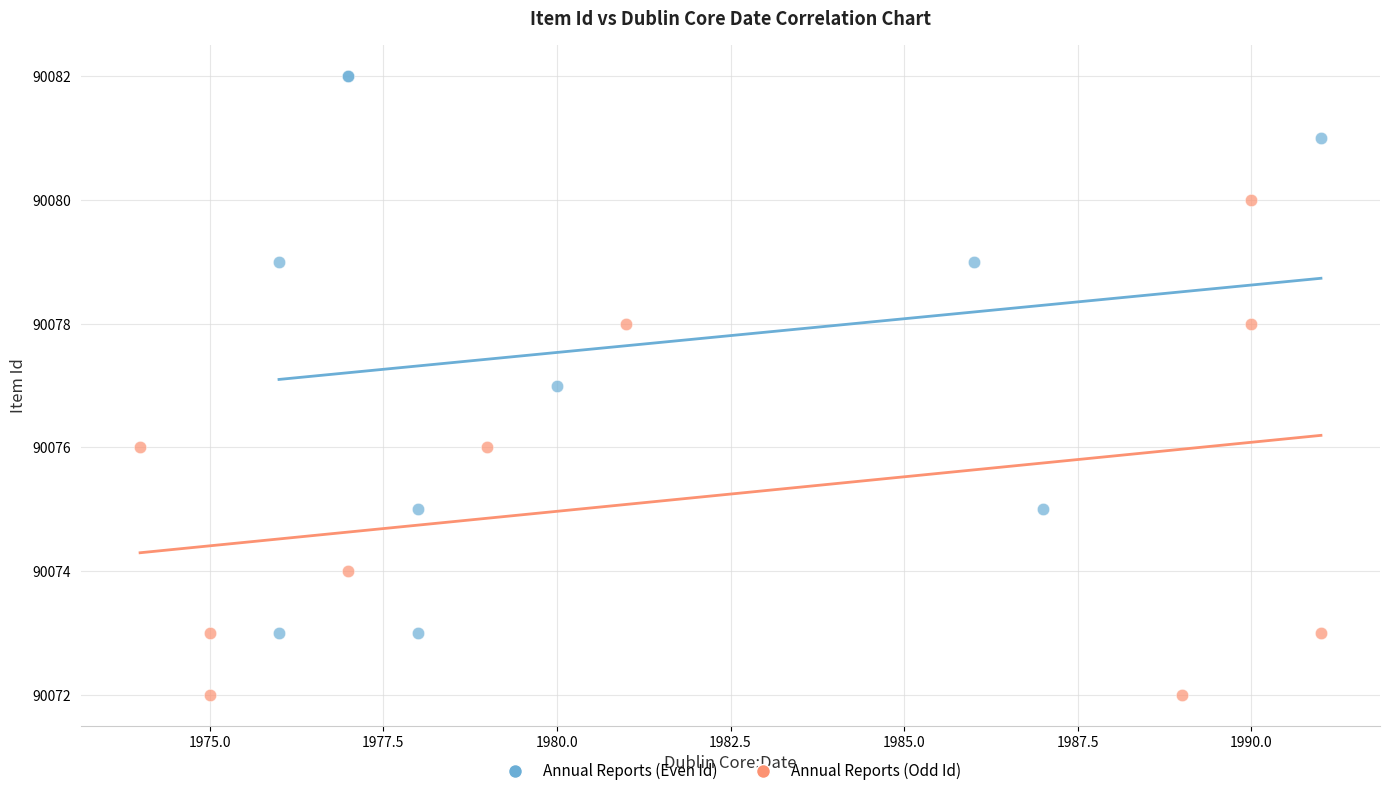

Which series reaches the maximum Y coordinate?

Annual Reports (Even Id)